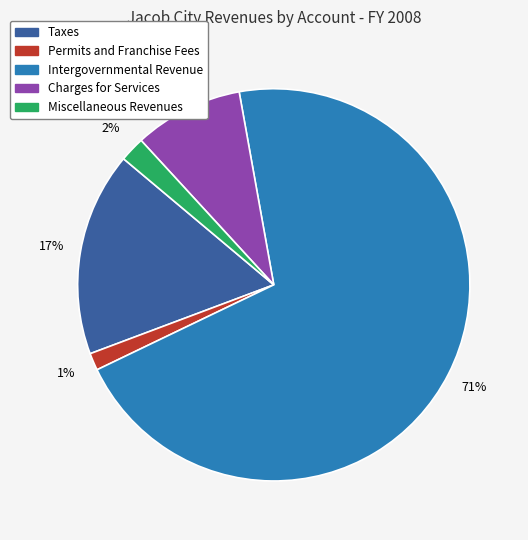

How many slices are in this pie chart?

5